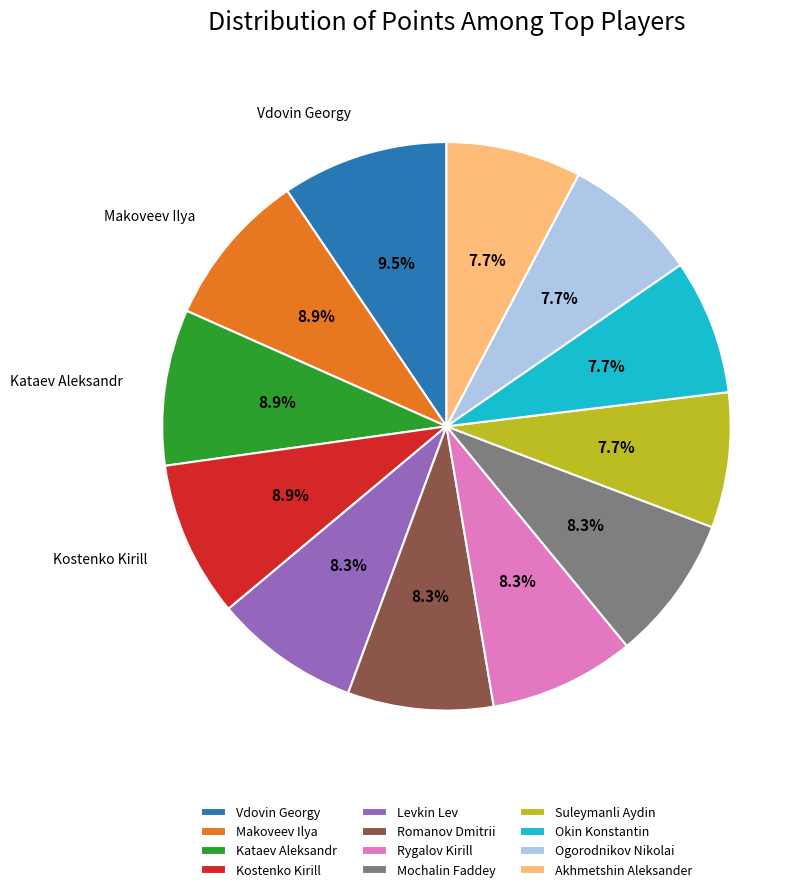

Count the number of slices in the pie.

12